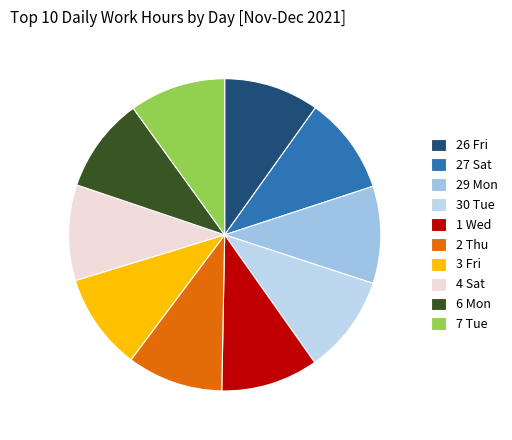

How many segments does this pie chart have?

10